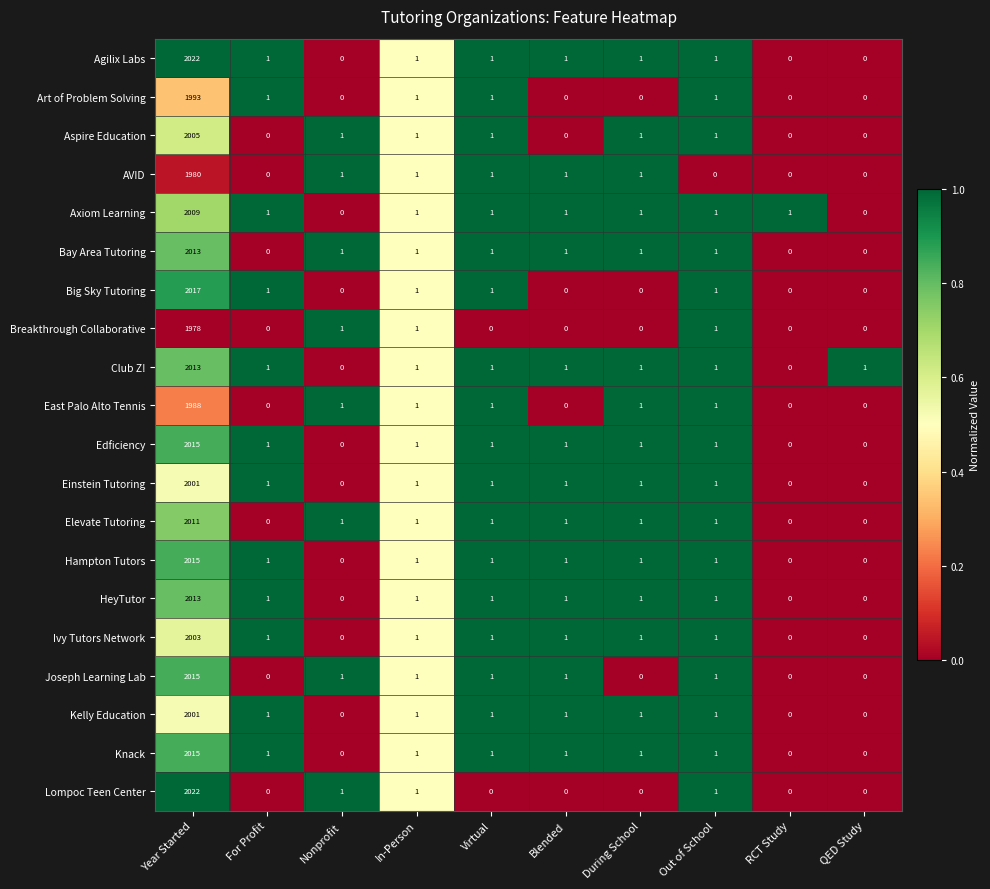

Is the value of East Palo Alto Tennis at Virtual greater than the value of Edficiency at Year Started?

No